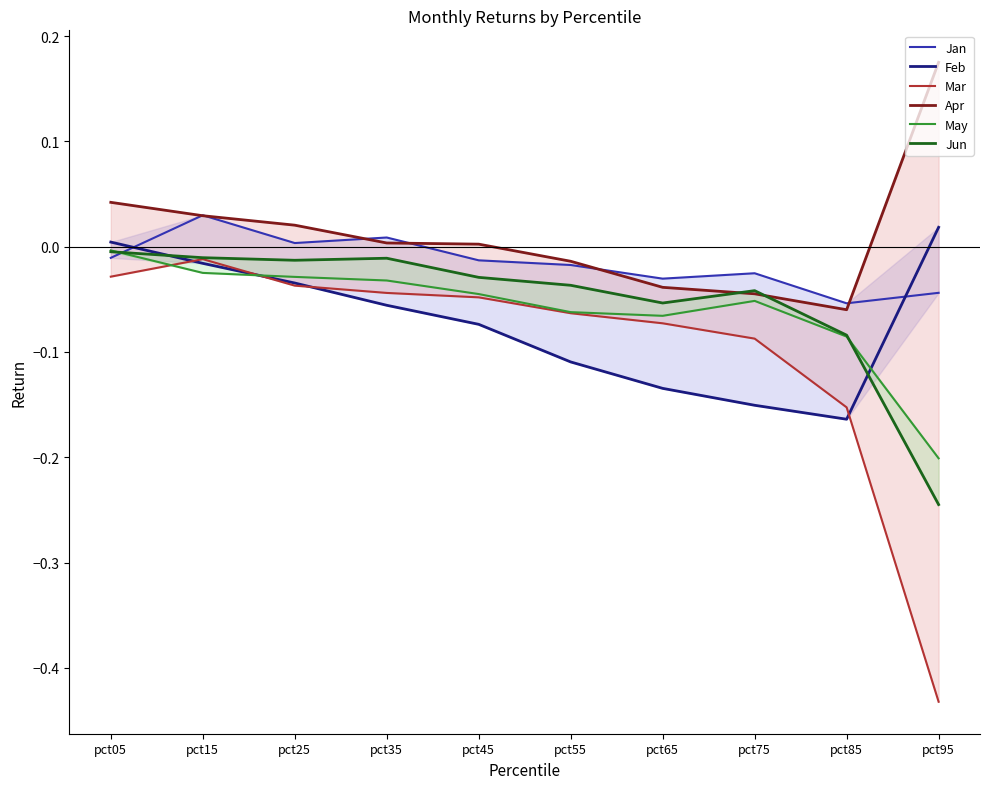

True or false: Mar and Jan cross at least once.

False